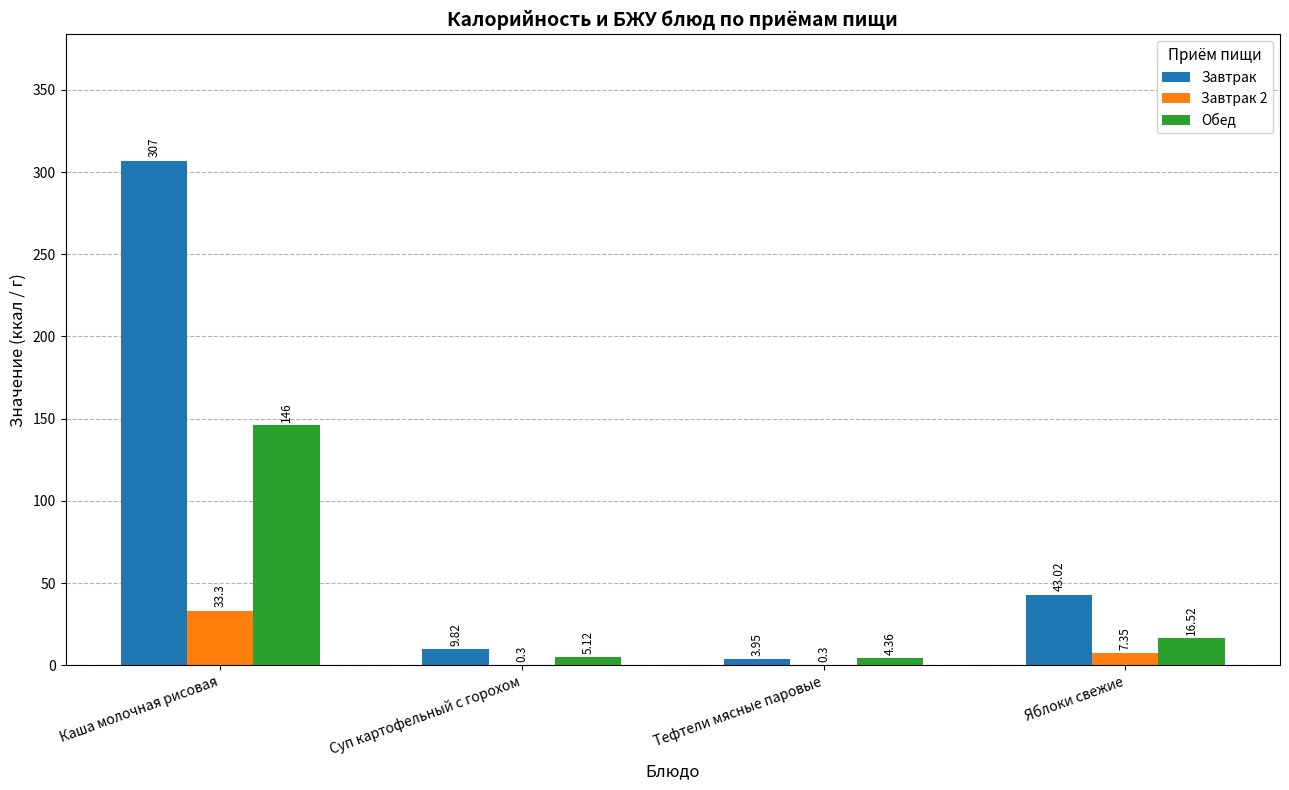

What is the sum of all Завтрак values?

363.8